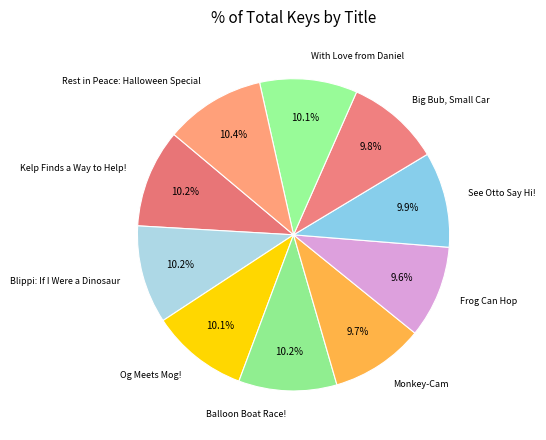

How many segments does this pie chart have?

10